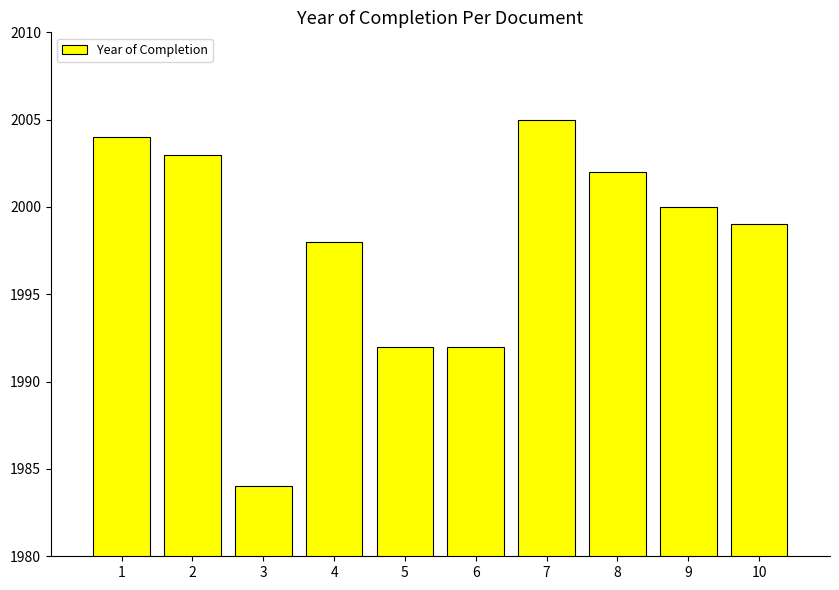

What is the maximum value shown in the chart?

2005